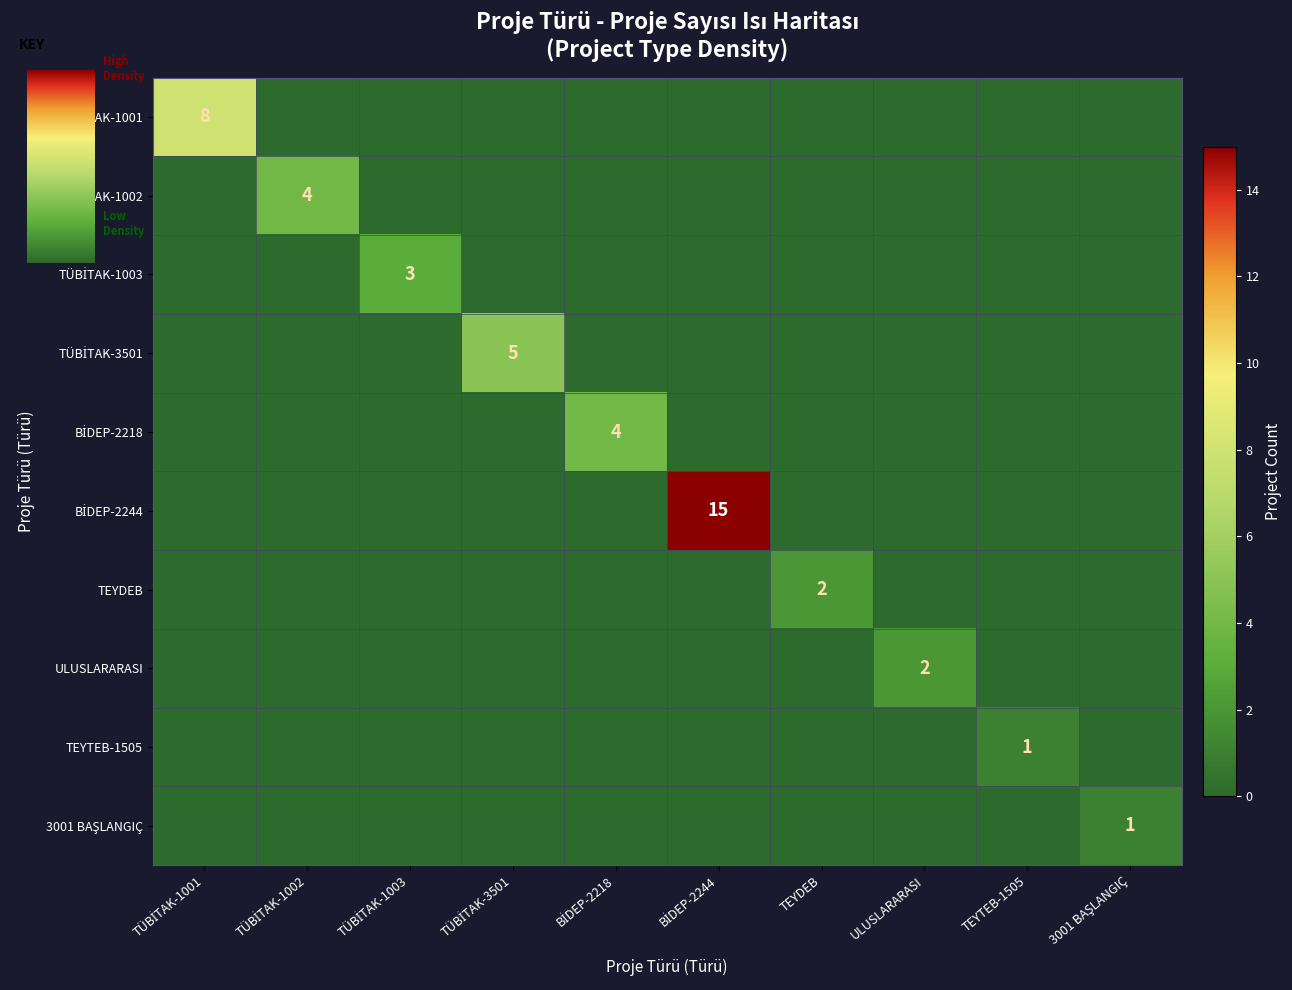

How many data points in 3001 BAŞLANGIÇ are above 0?

1